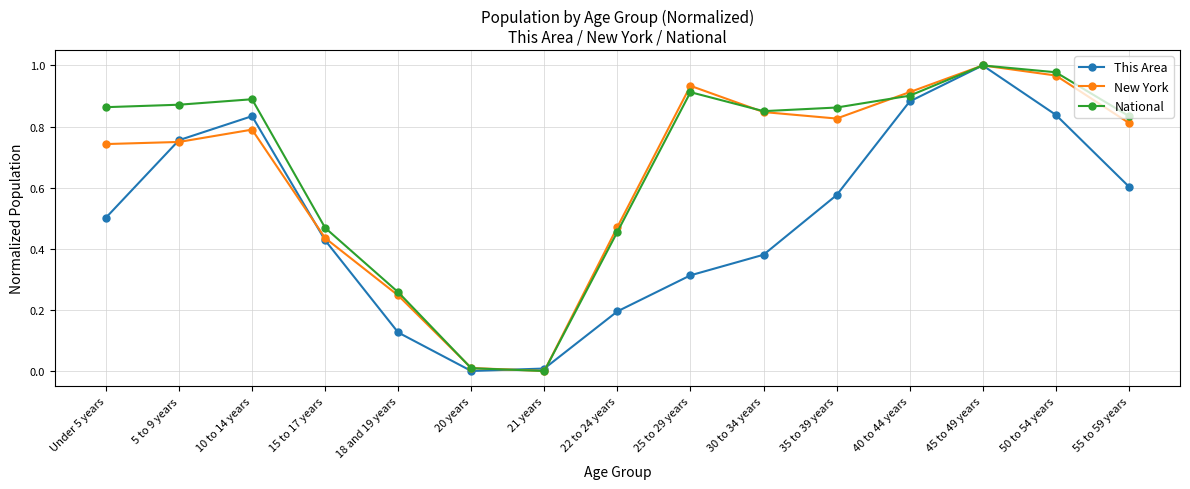

Is the value of This Area at Under 5 years greater than the value of New York at 21 years?

Yes